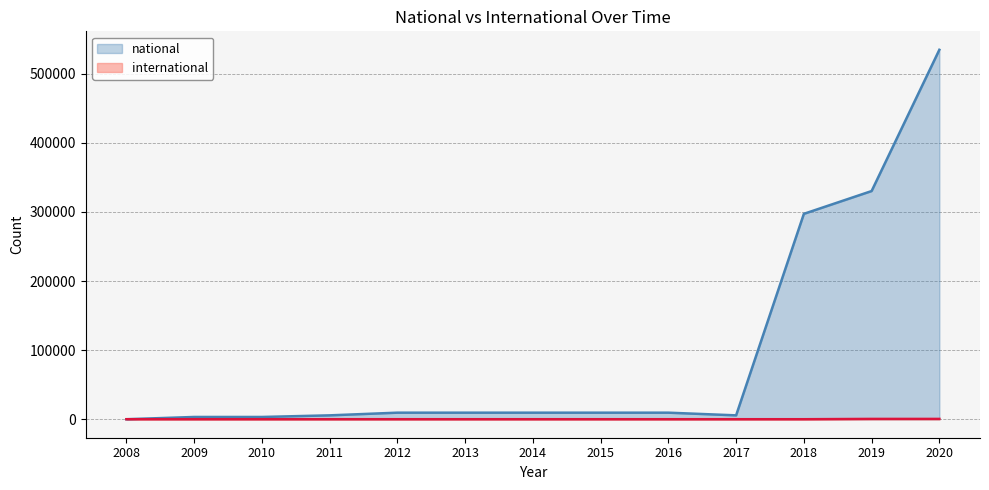

At which category does the chart reach its minimum across all series?

2008